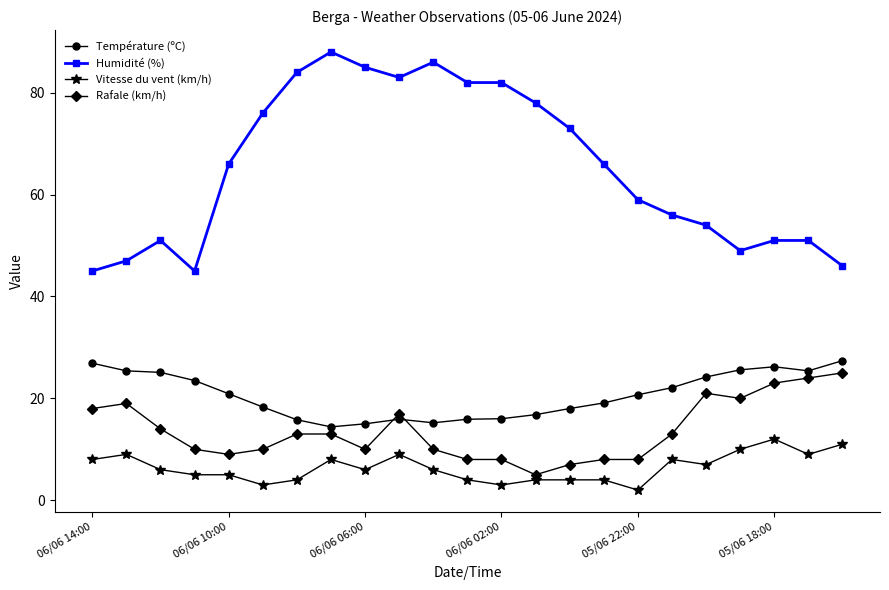

True or false: Humidité (%) and Vitesse du vent (km/h) intersect in this chart.

False